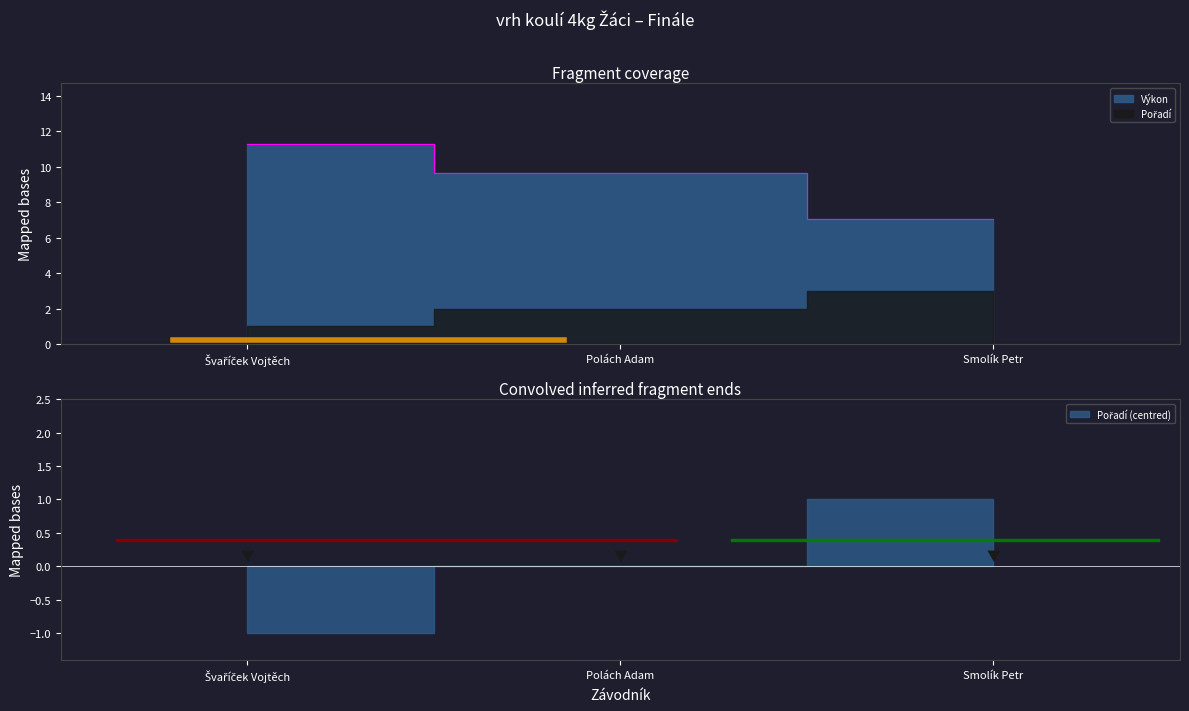

The chart shows a value of 11.3 at Švaříček Vojtěch. True or false?

True